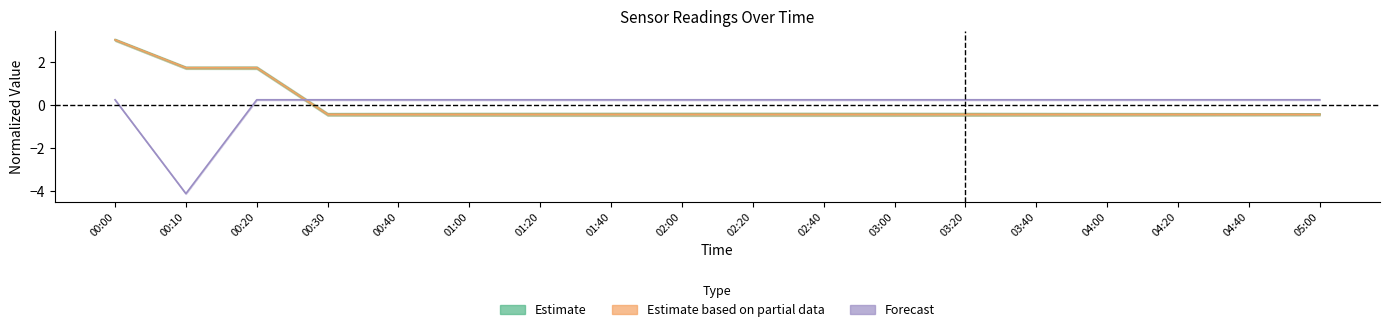

What is the total value across all series at 01:00?

-0.6